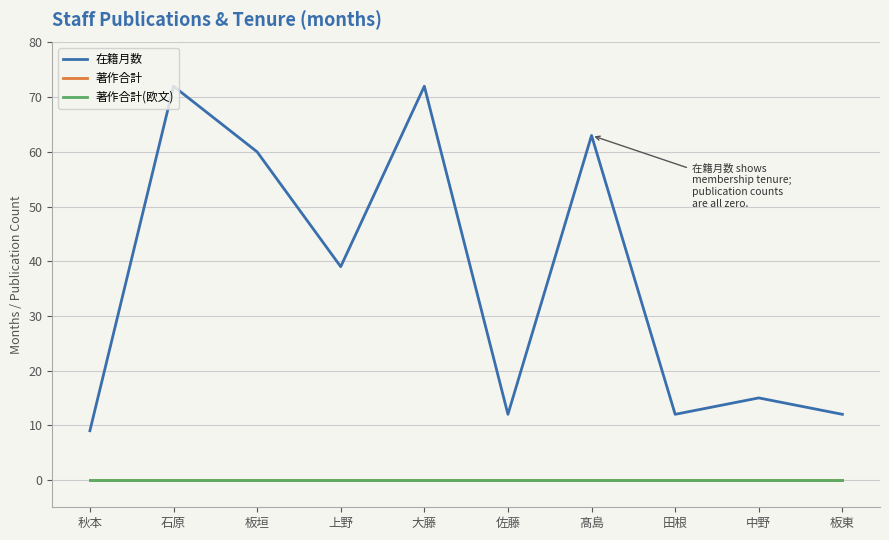

What is the maximum value shown in the chart?

72